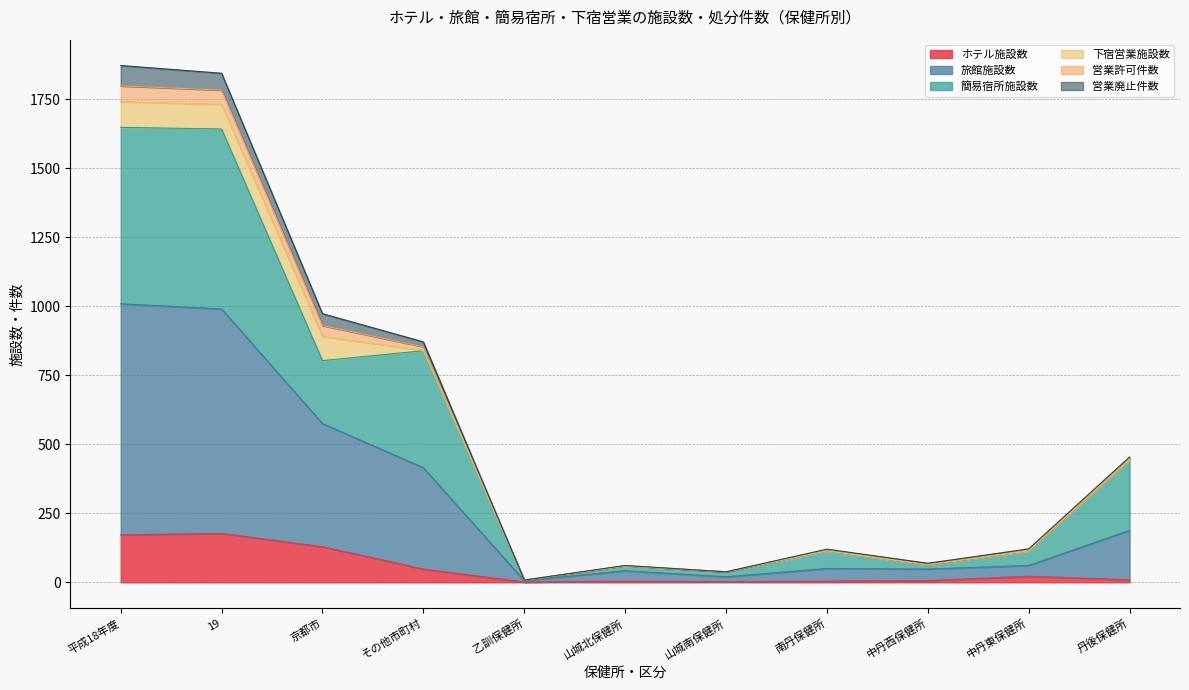

Which has a higher value, 丹後保健所 or 南丹保健所?

丹後保健所